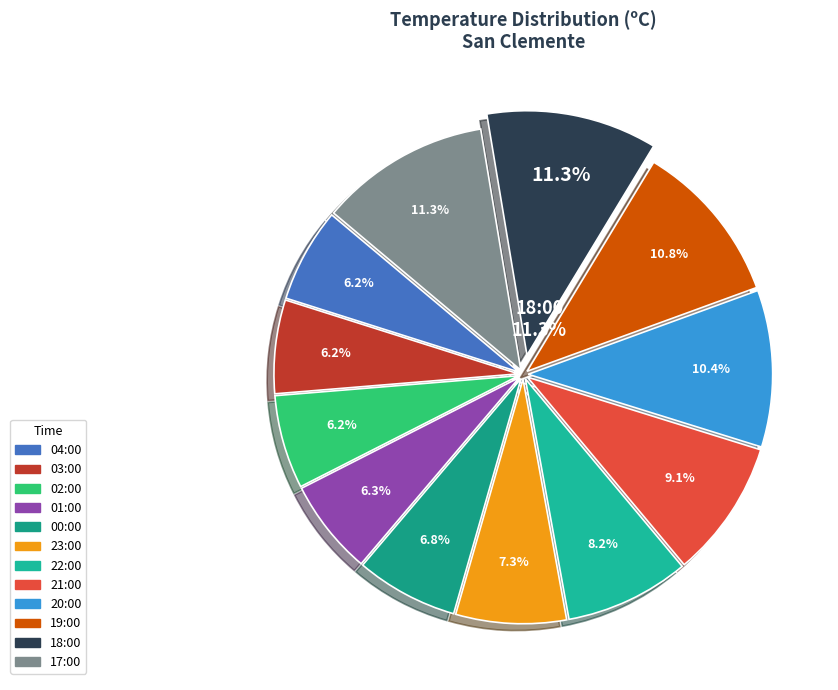

Which slice is the smallest?

03:00